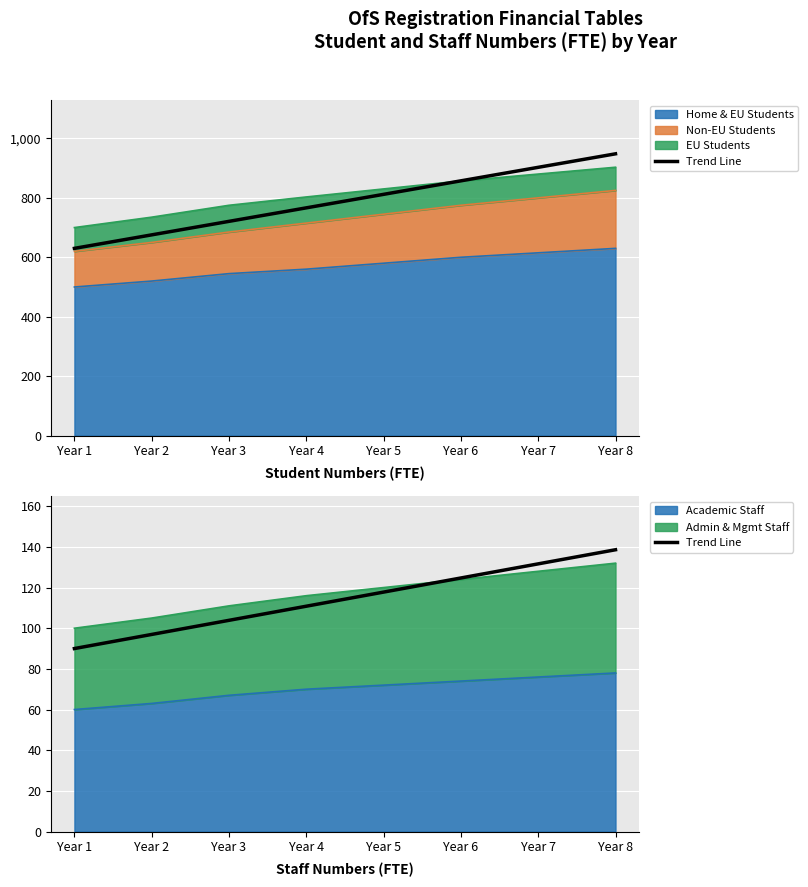

At which category does the chart reach its minimum across all series?

Year 1